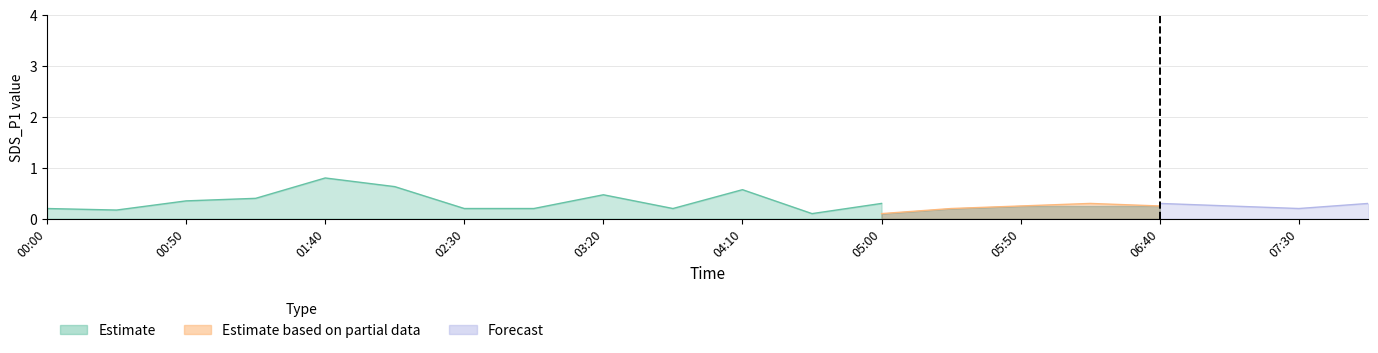

Where is Estimate nearest to the value 0?

04:35